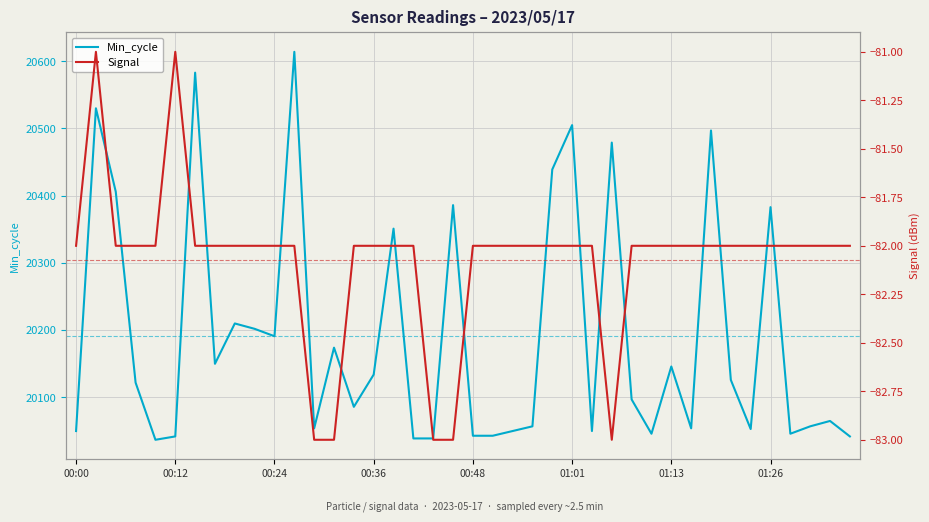

How many values in the Signal series are below -82?

5